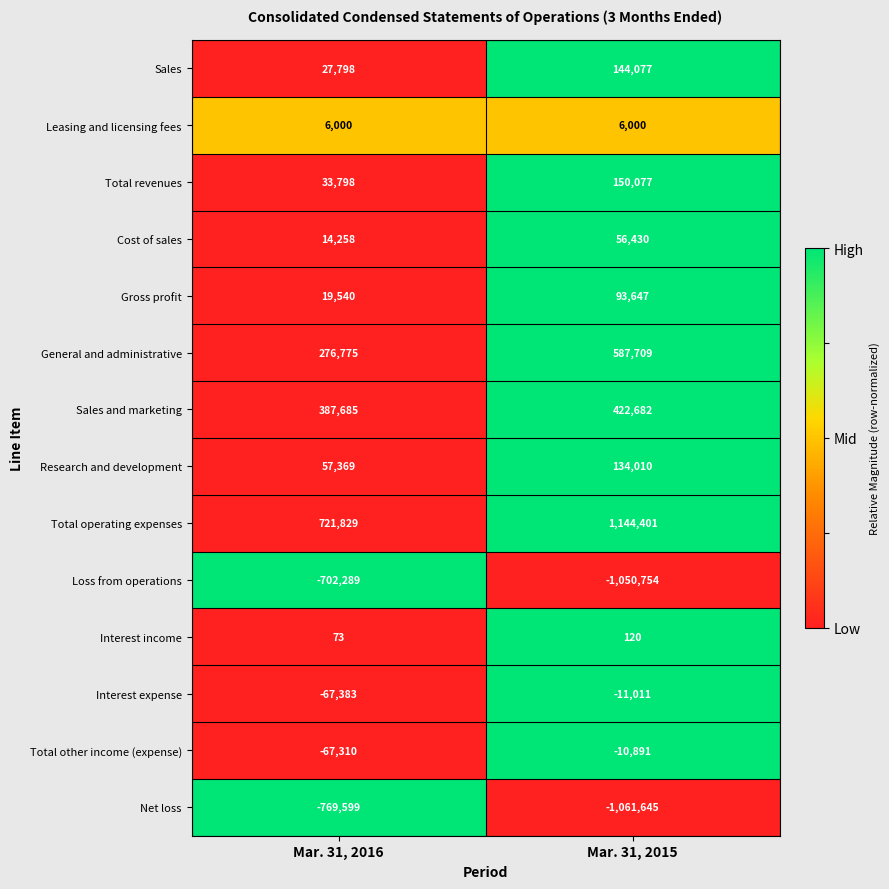

Which series has the widest spread of values?

Total operating expenses